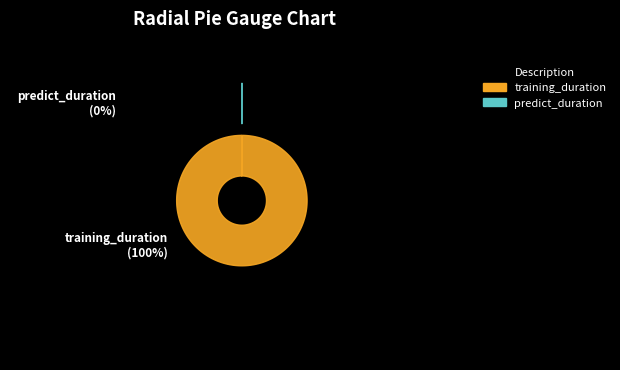

What is the ratio of the value at training_duration to the value at predict_duration?

3223.5